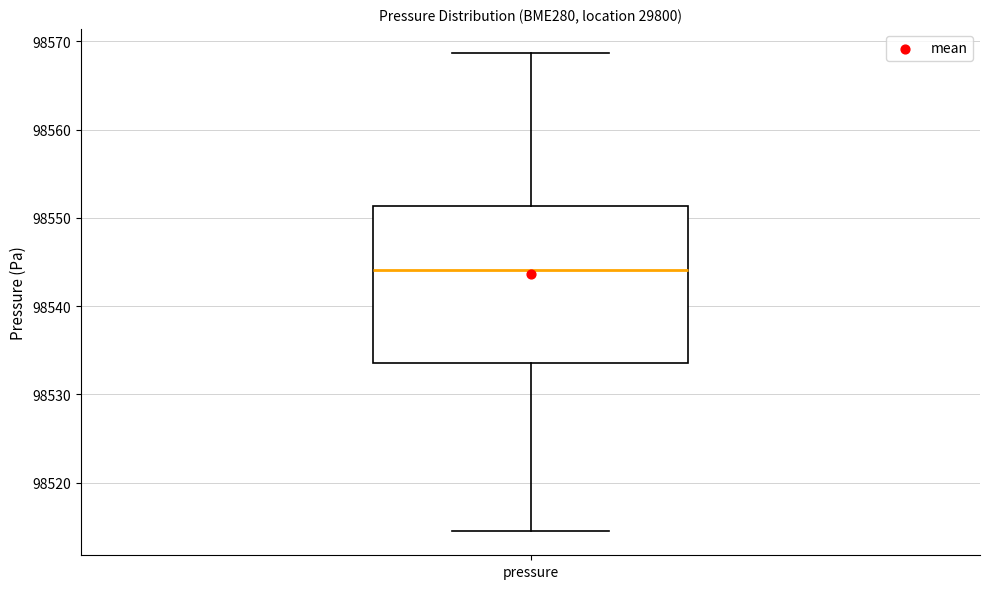

Where is the upper edge of the box for pressure on the y-axis? The values are not printed on the chart, so give them approximately, as read against the axis.

98551